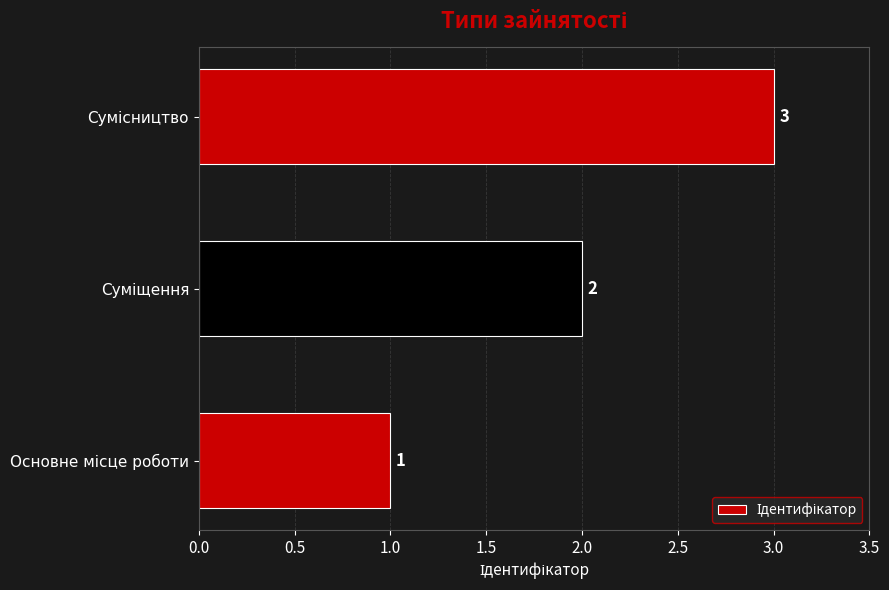

Count the values in the range 1 to 3.

3